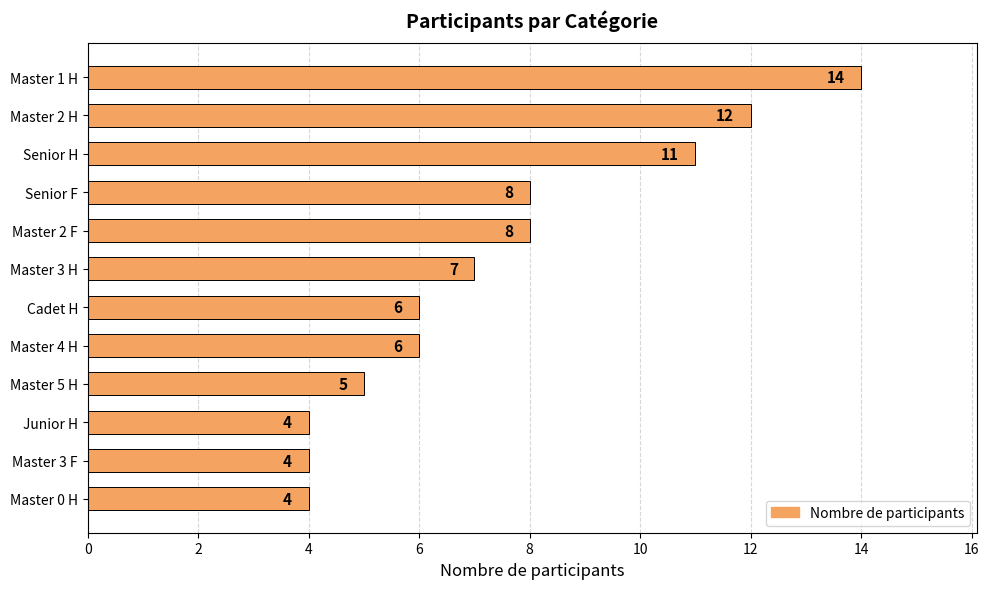

Reading bottom to top, transcribe all the data shown in this chart.

4	4	4	5	6	6	7	8	8	11	12	14